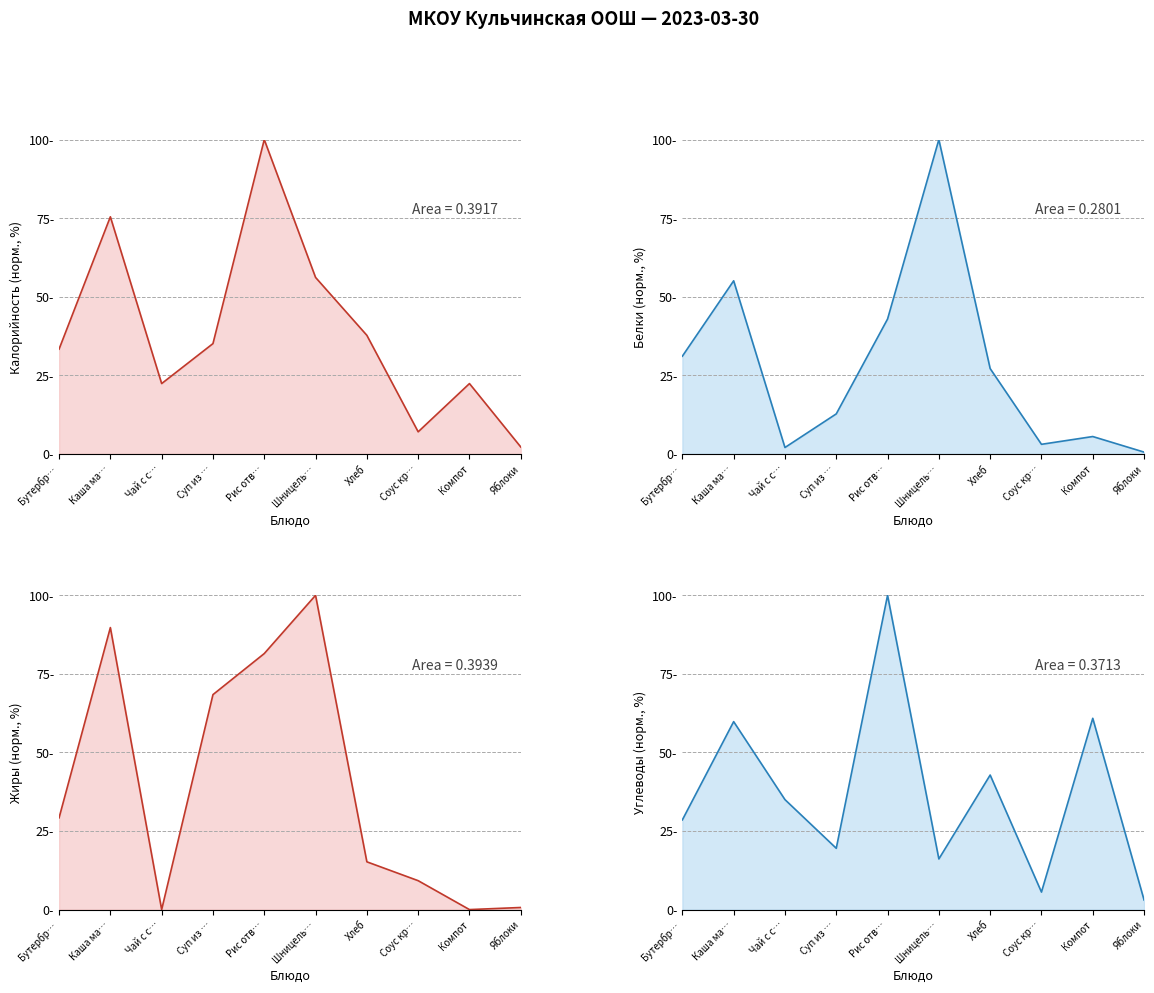

What is the label of the 2nd point from the right?

Компот